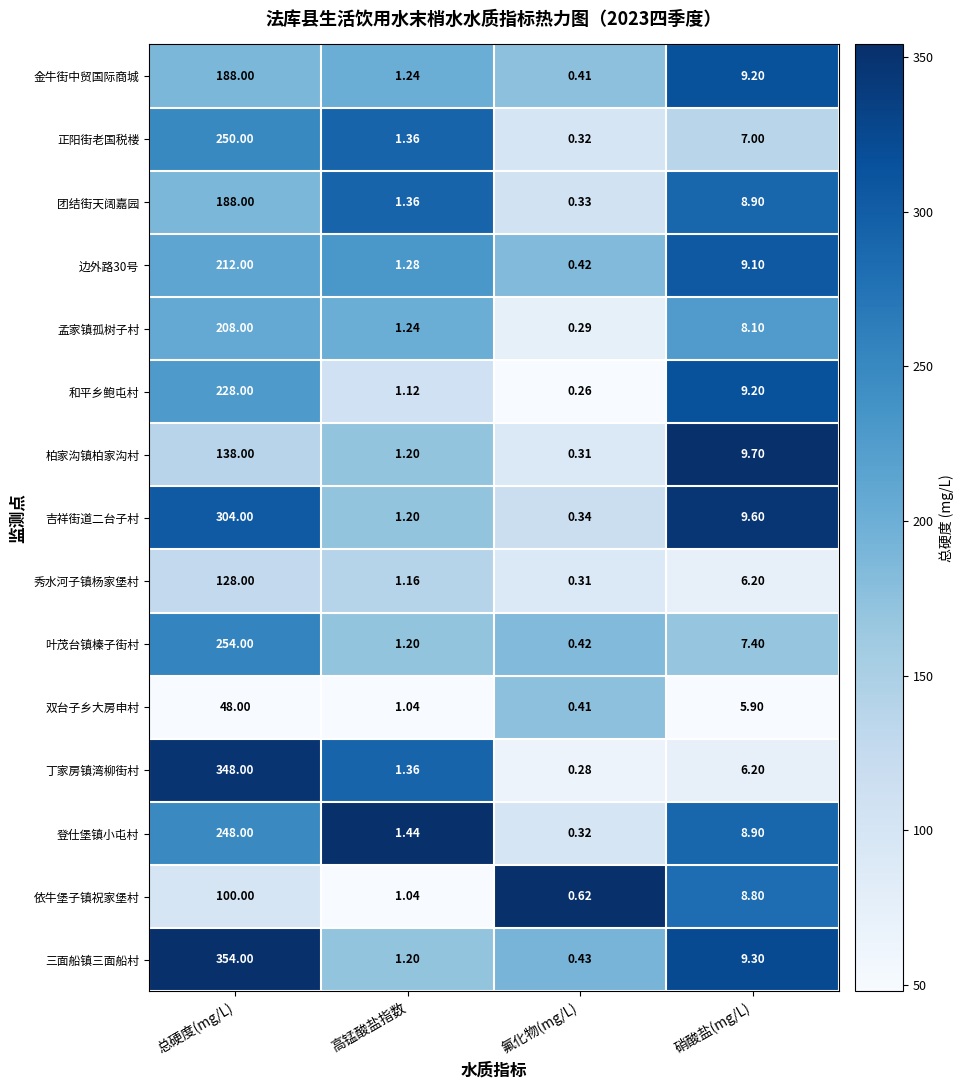

Which label corresponds to the largest value in the chart?

总硬度(mg/L)